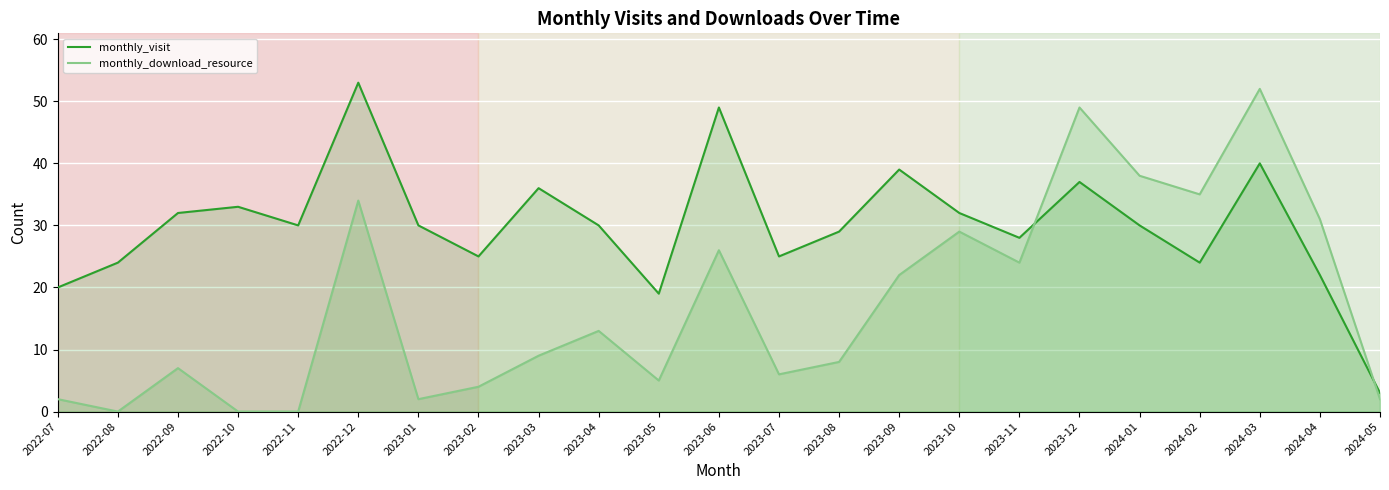

Which series has the largest range (max minus min)?

monthly_download_resource